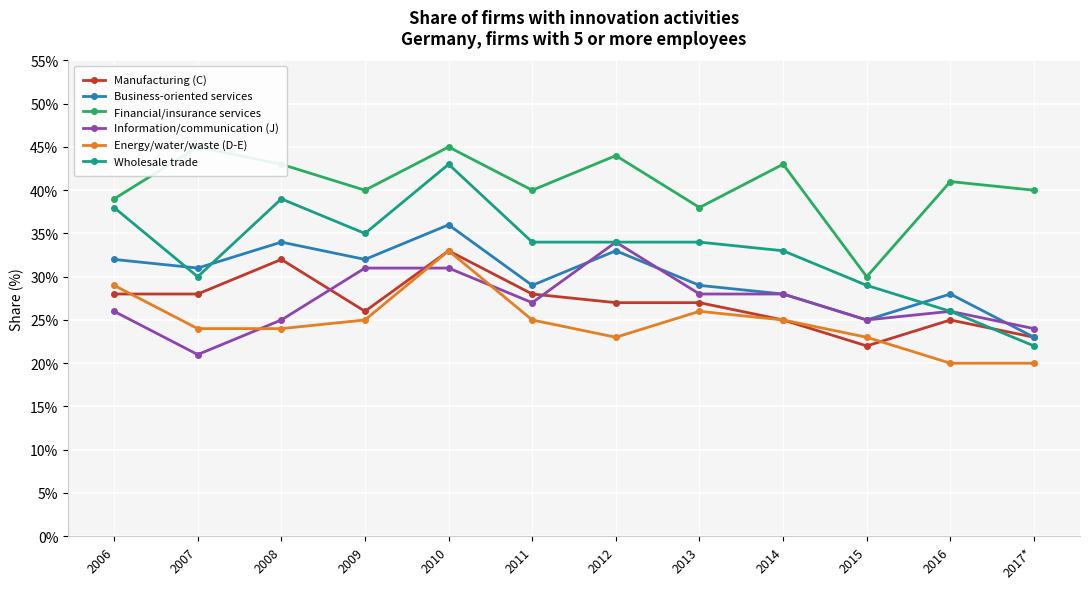

How many intersections are there between Information/communication (J) and Manufacturing (C)?

3